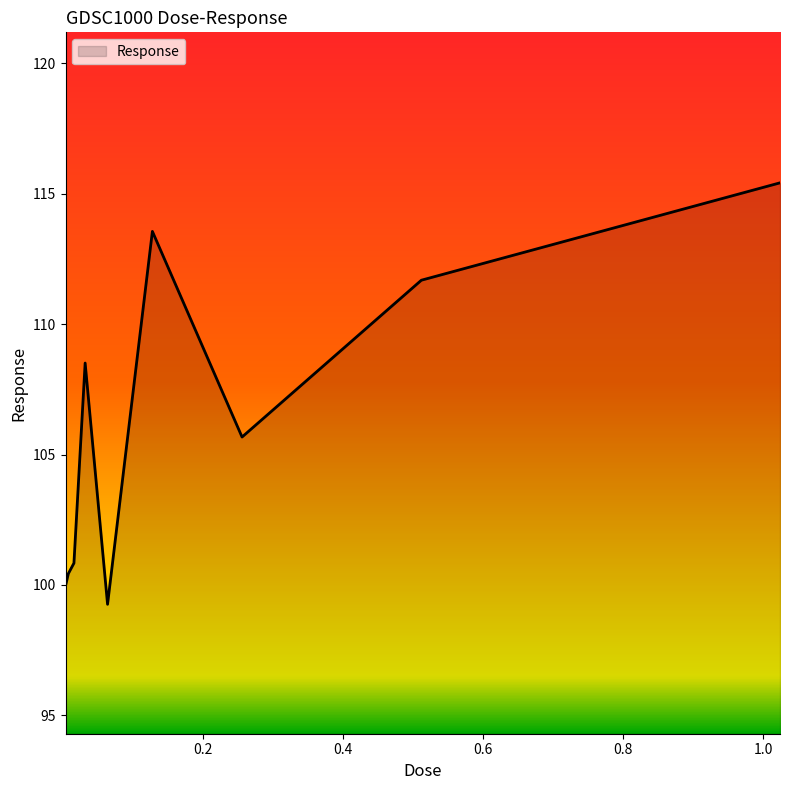

What is the difference between the maximum and minimum values?

16.2